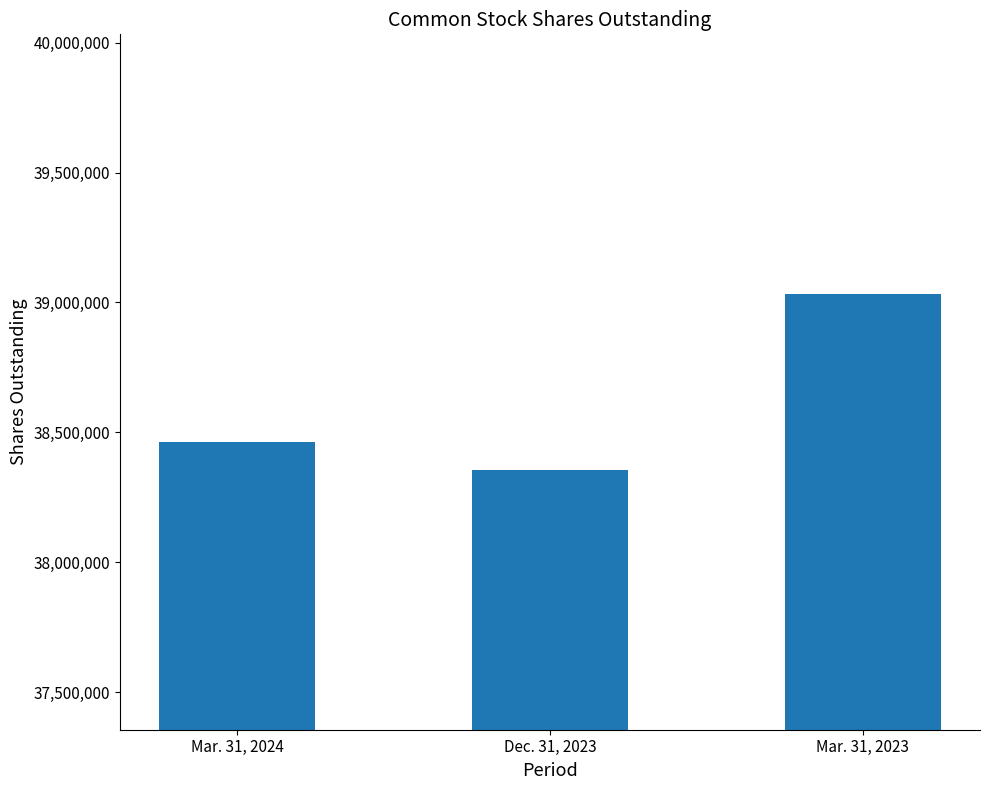

How many data points are less than 38462331?

1